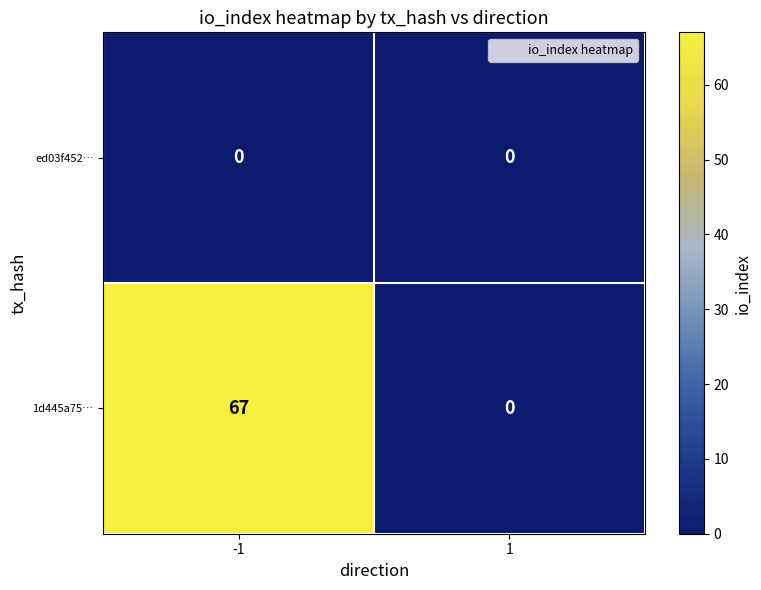

Between -1 and 1, which series saw the biggest shift?

1d445a75…